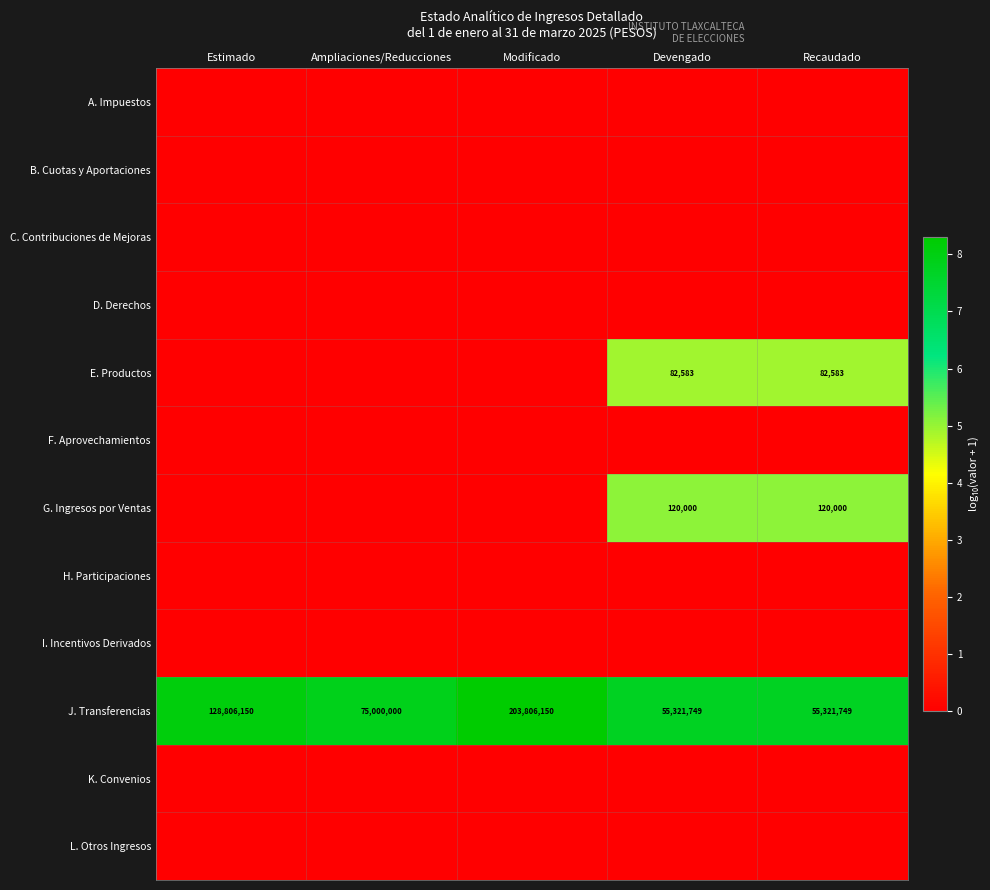

Is it true that J. Transferencias equals 107970947 at Modificado?

False